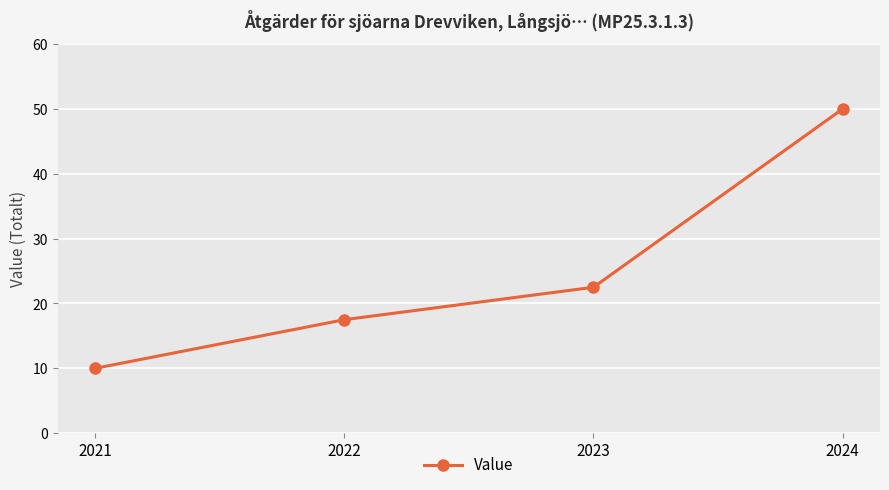

Read the value at 2024.

50.0